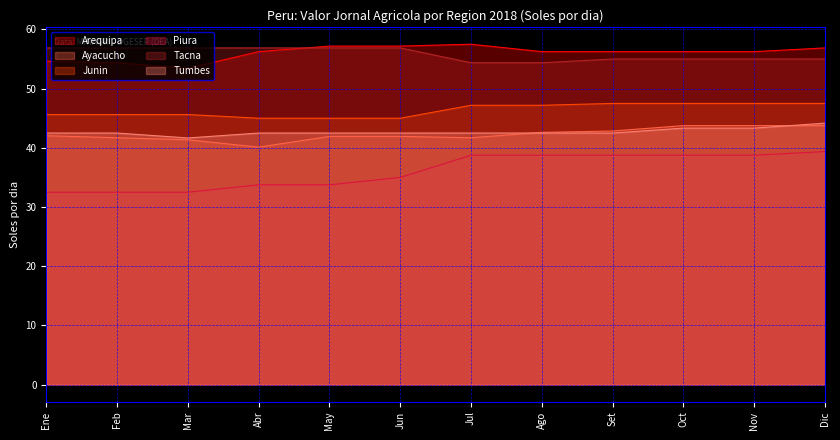

Between Jun and Dic, which series saw the biggest shift?

Piura